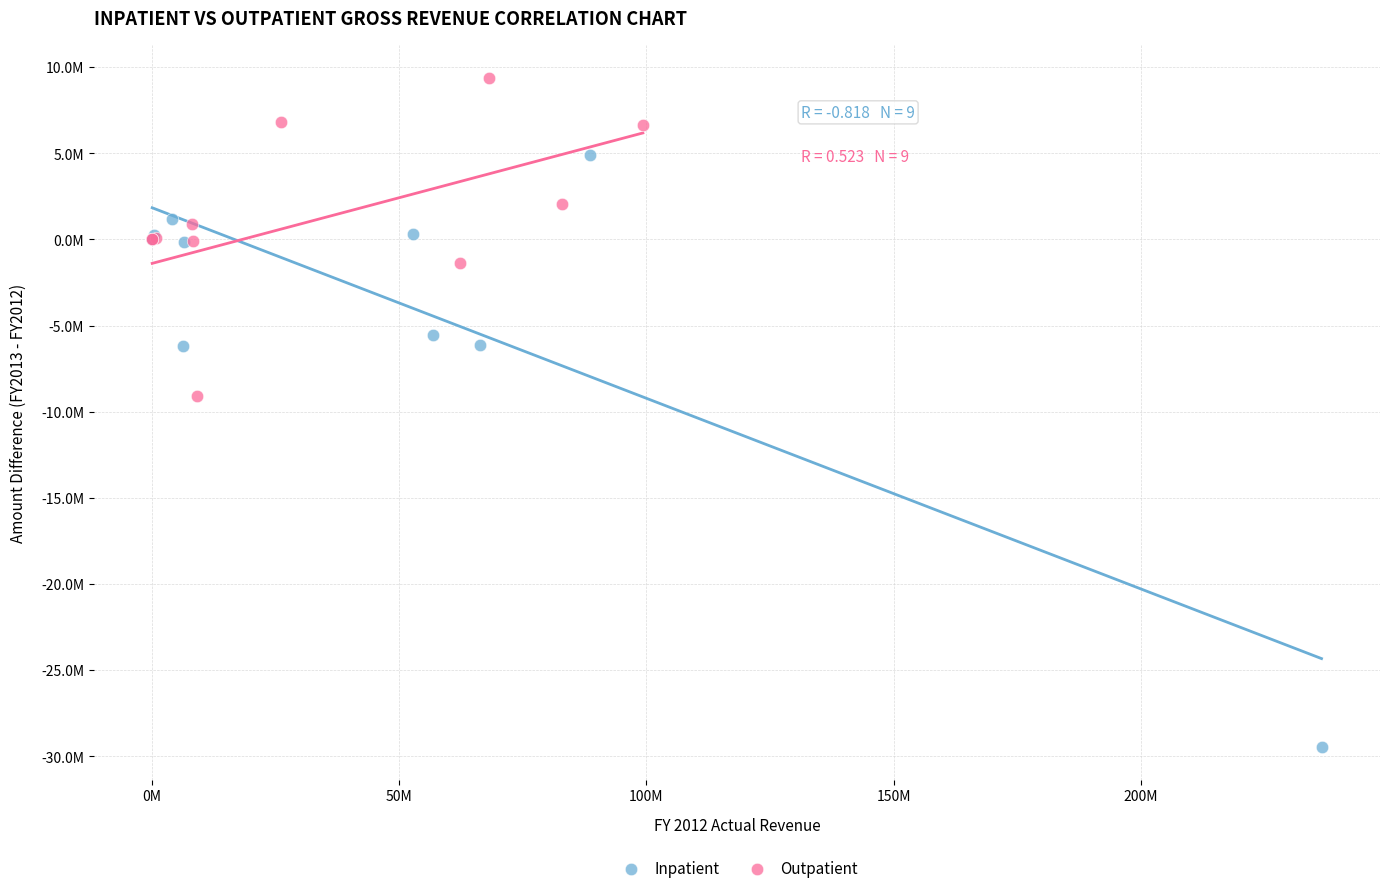

Which series contains the lowest Y value?

Inpatient